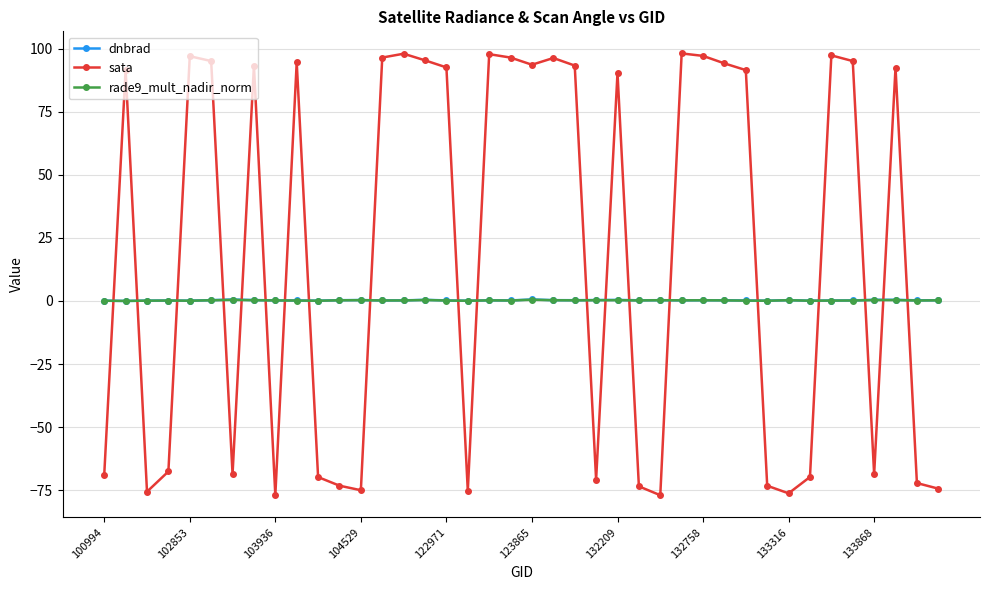

How many interior local peaks does the sata series have?

11